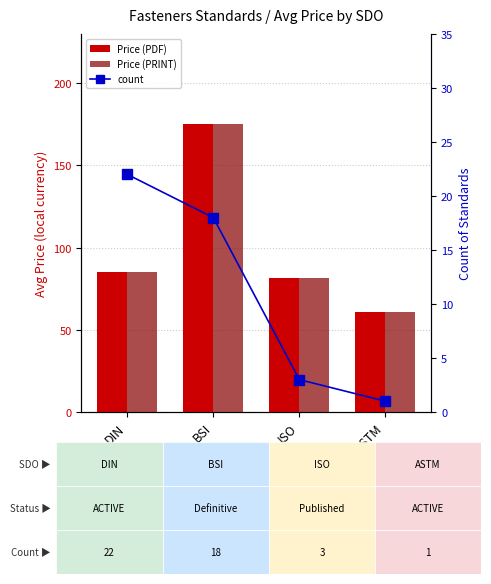

What is the minimum value for Price (PRINT)?

61.0